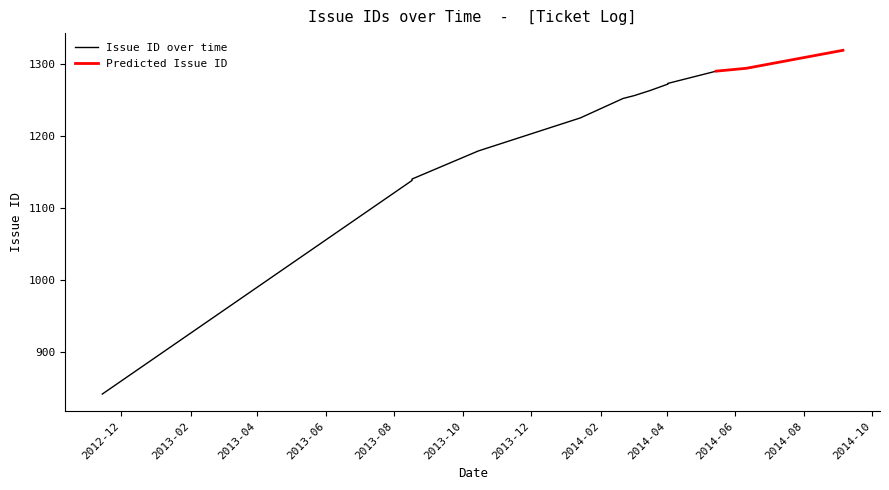

The chart shows a value of 1793 at 2014-05-15. True or false?

False